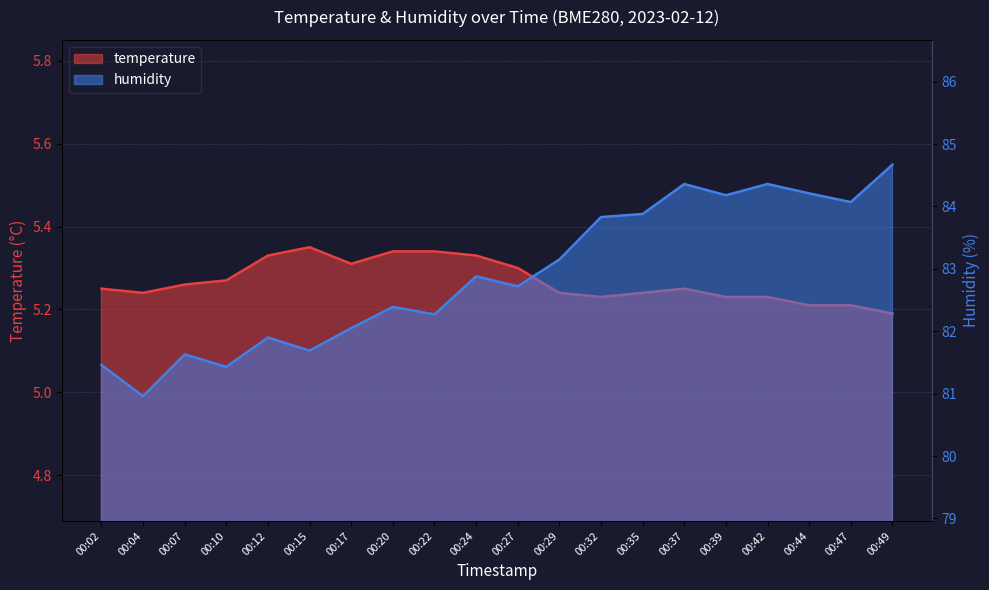

What is the average value of the temperature series?

5.3